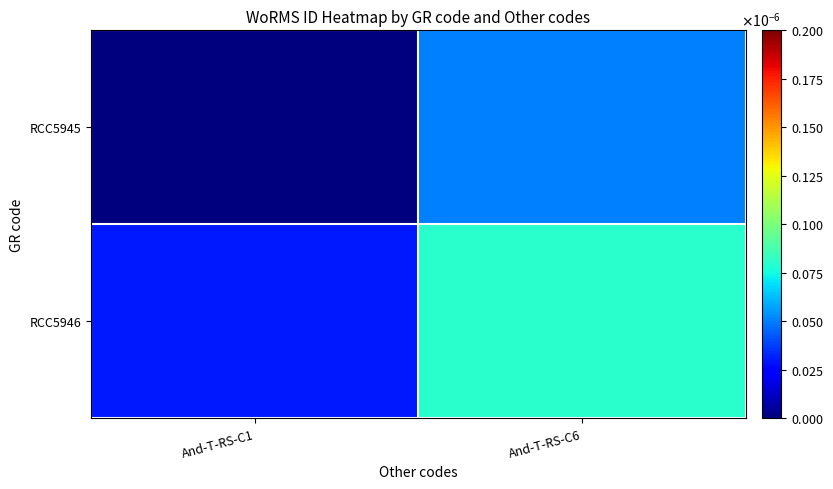

Reading left to right, what are all the values shown in this chart?

RCC5945: And-T-RS-C1=0.0	And-T-RS-C6=0.0
RCC5946: And-T-RS-C1=0.0	And-T-RS-C6=0.0